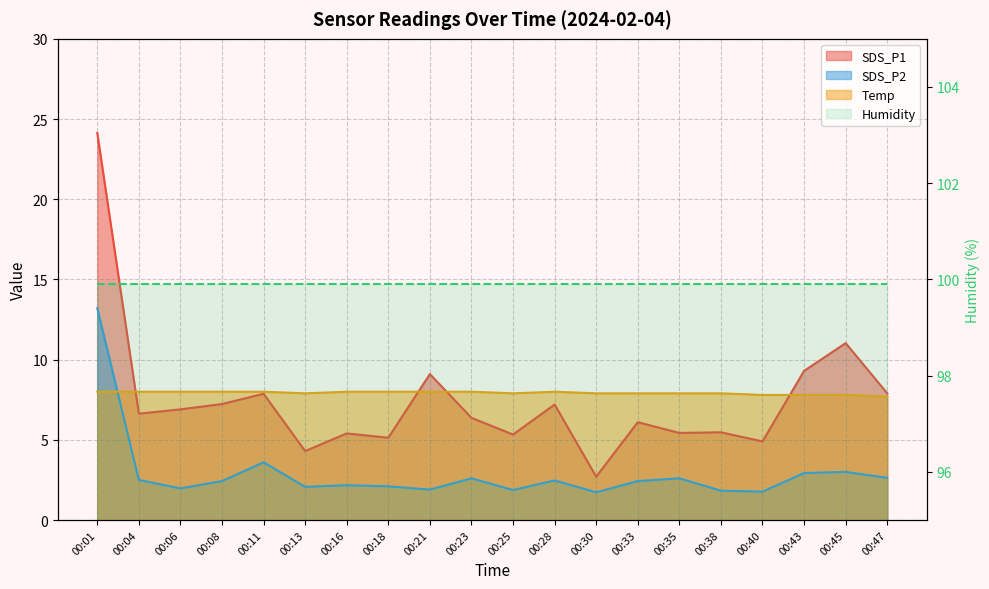

At which label does SDS_P1 reach its minimum?

00:30